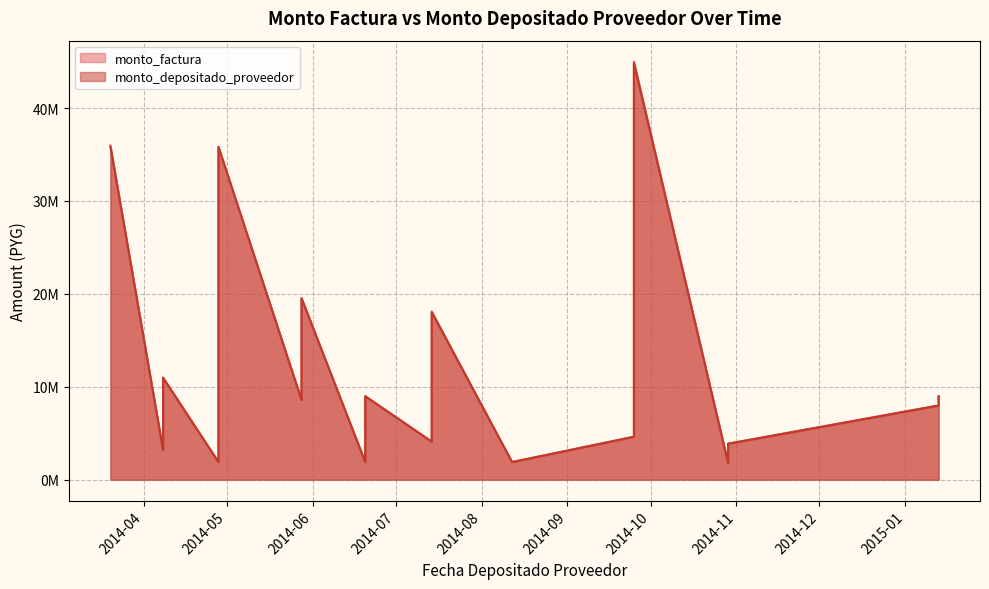

How many lines are shown in the chart?

2